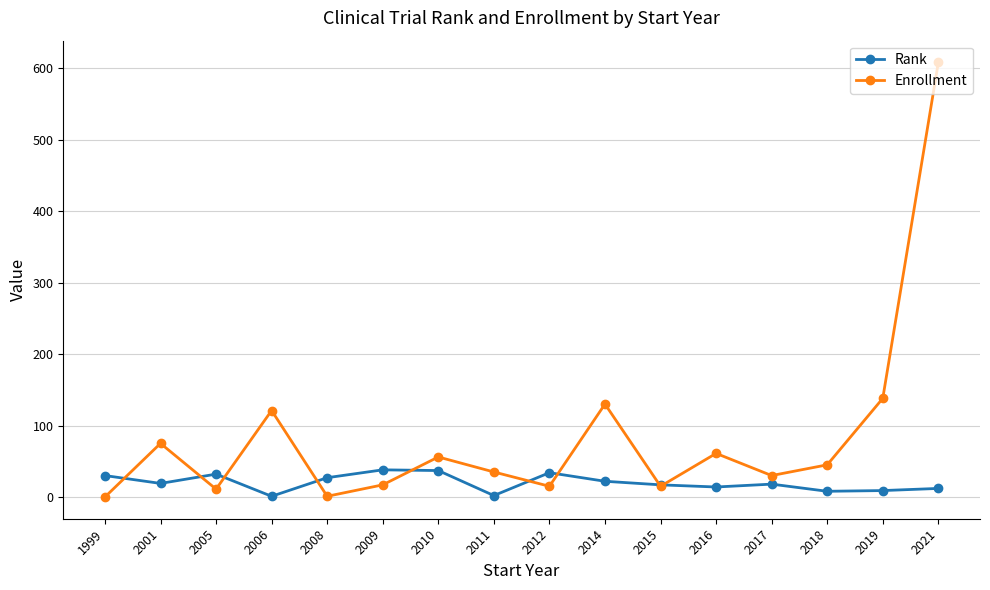

Which series changed the most between 2014 and 2015?

Enrollment